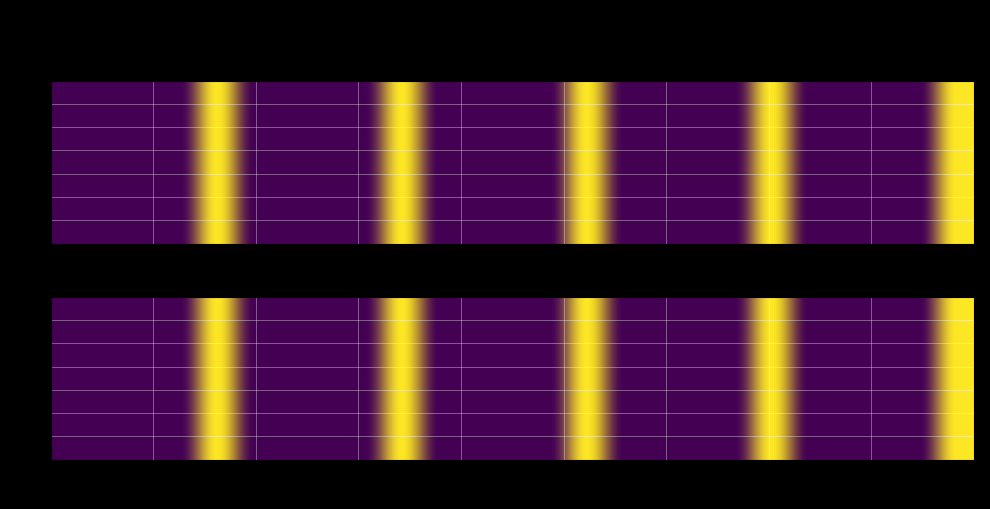

List the labels in order of aa16e39cba423e81c7c491de0f6b769e950822c value, smallest first.

direction, valid_mainchain, io_index, value, time_stamp